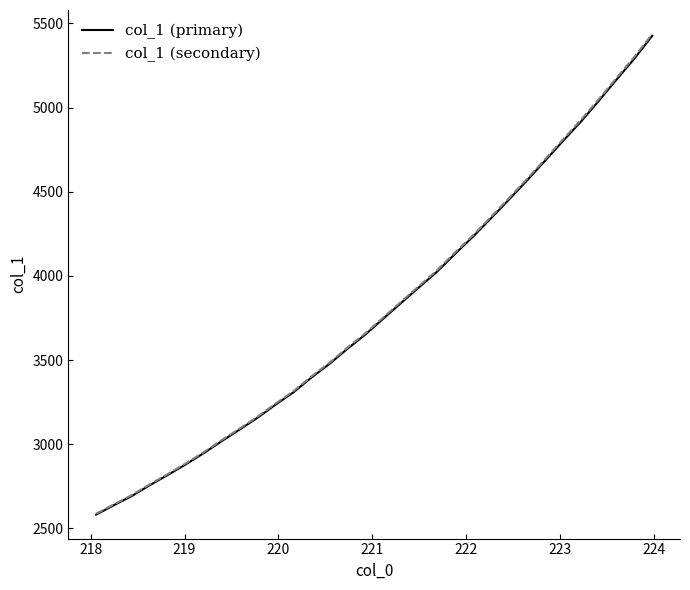

What is the smallest value displayed?

2582.6